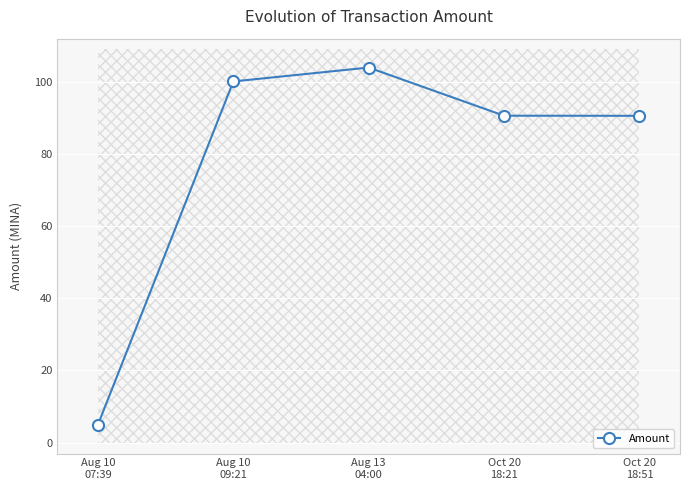

At which label does the data first exceed 90?

Aug 10
09:21